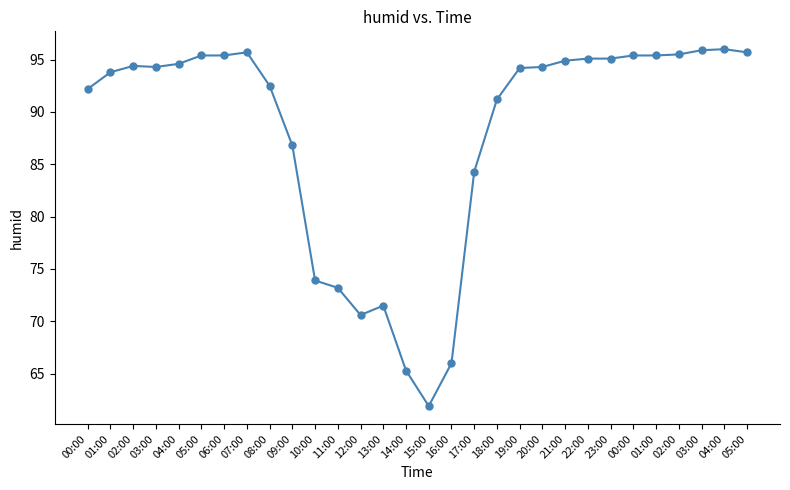

Rank the categories by value from highest to lowest.

04:00, 03:00, 07:00, 05:00, 02:00, 05:00, 06:00, 00:00, 01:00, 22:00, 23:00, 21:00, 04:00, 02:00, 03:00, 20:00, 19:00, 01:00, 08:00, 00:00, 18:00, 09:00, 17:00, 10:00, 11:00, 13:00, 12:00, 16:00, 14:00, 15:00